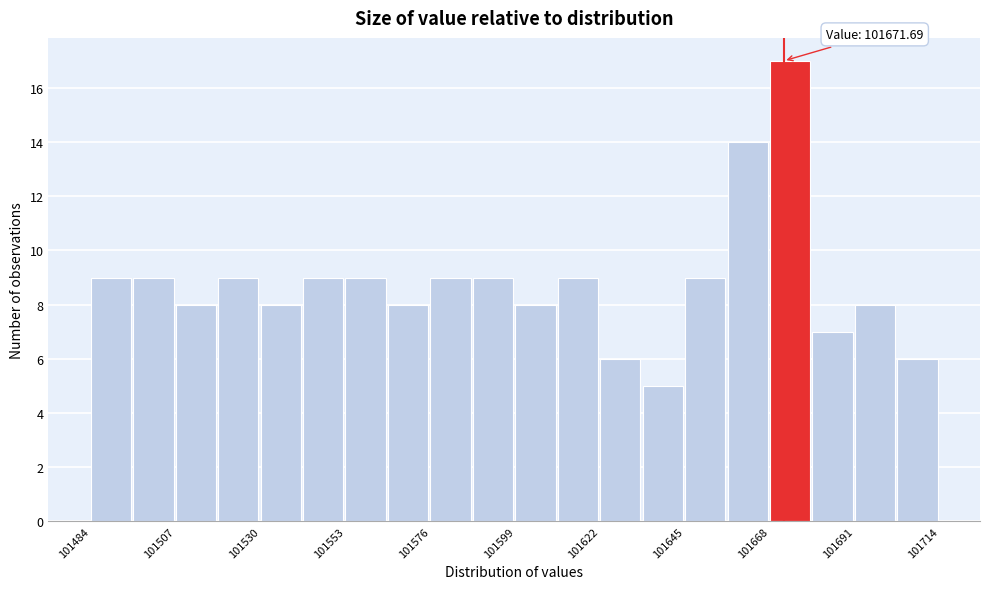

Around what value on the x-axis is the tallest bar? Give the approximate position of its centre, as read against the axis.

101675